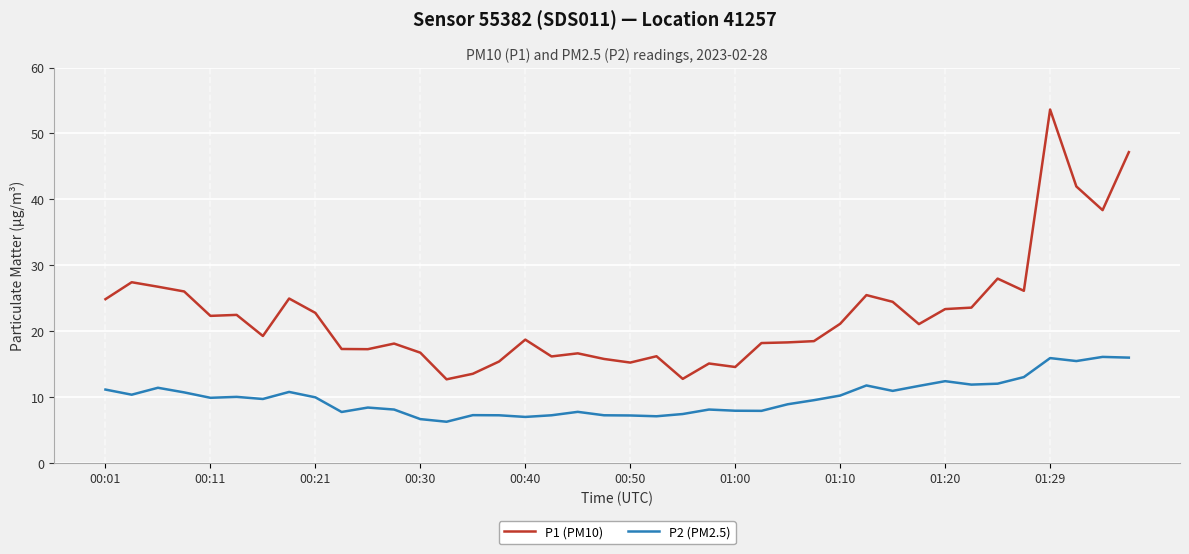

What is the difference between the maximum and minimum values in the P2 (PM2.5) series?

9.8